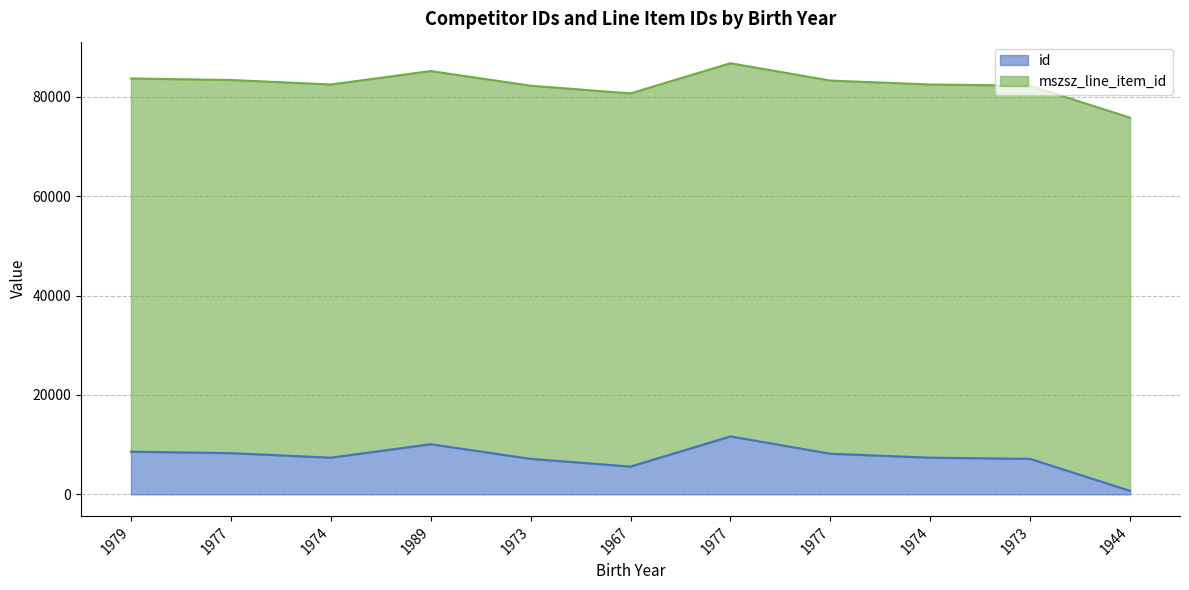

How many lines are shown in the chart?

2